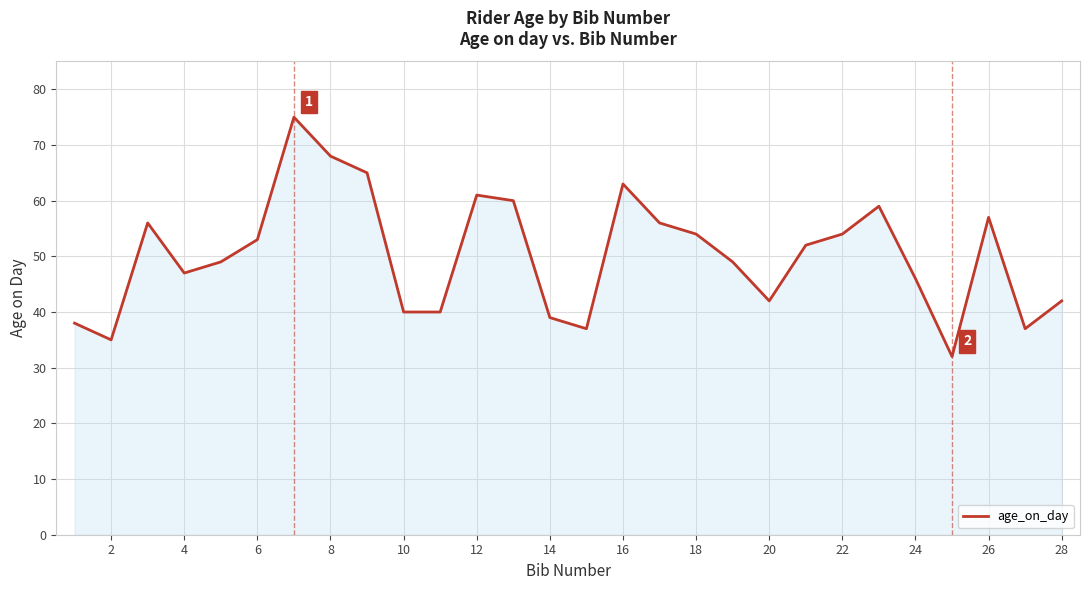

What is the greatest value displayed?

75